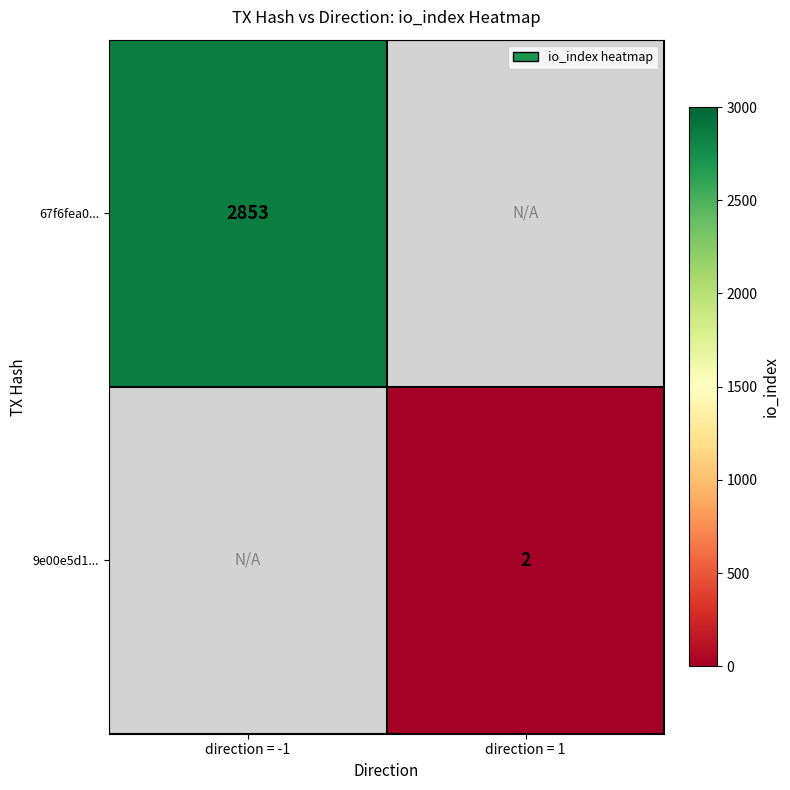

The value of 67f6fea0... at direction = -1 is 2853. True or false?

True